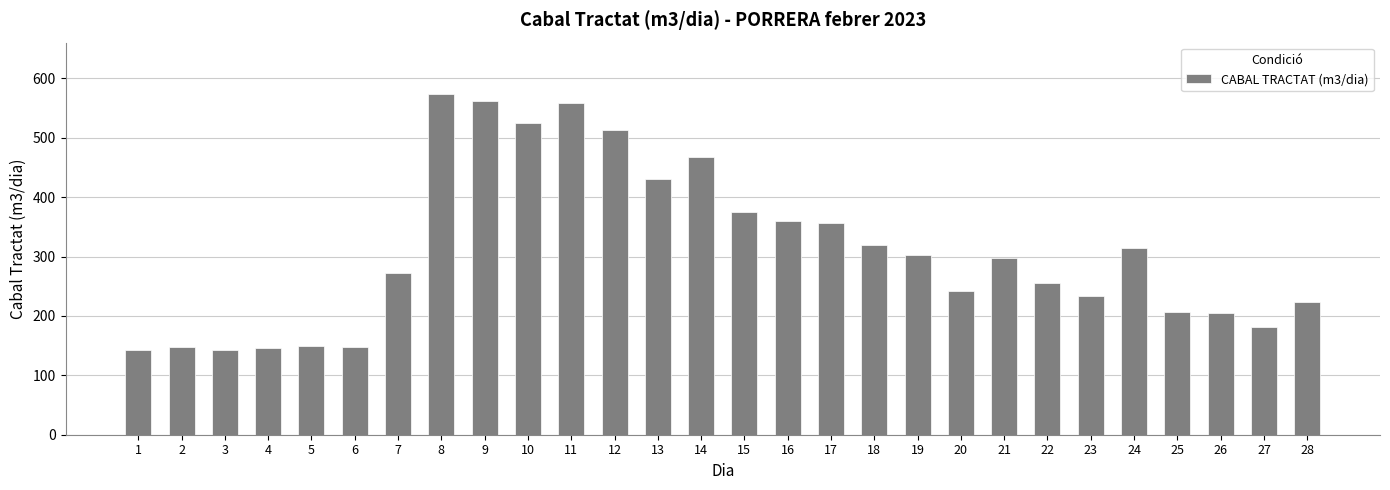

What is the value of the 15th bar from the left?

375.5